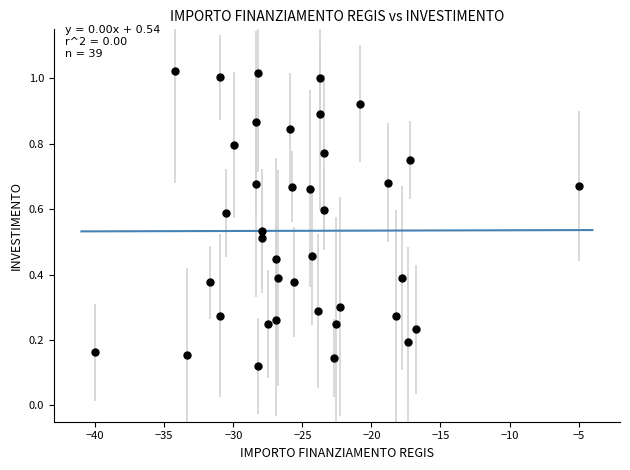

What is the range of X values (max minus min)?

35.0